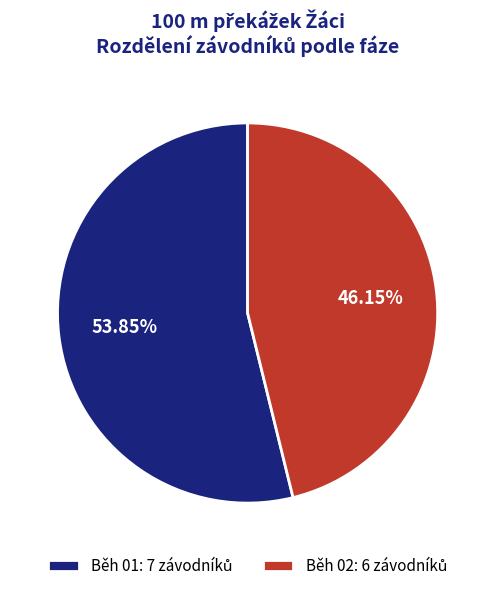

Is Běh 02 the majority of the pie?

No